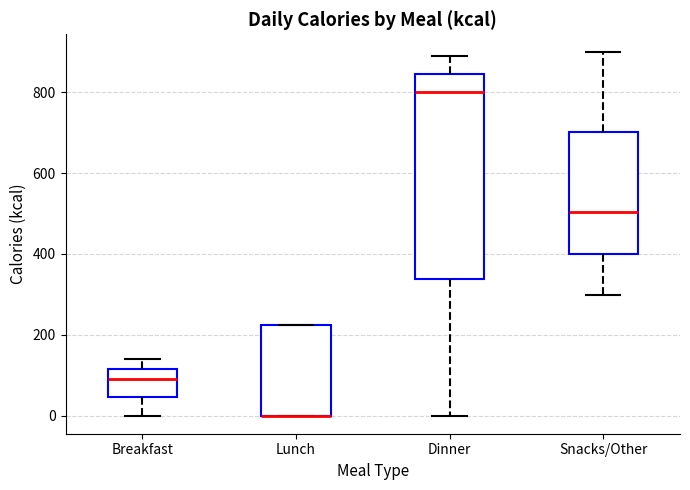

Comparing the boxes themselves (not the whiskers), which one is the tallest?

Dinner